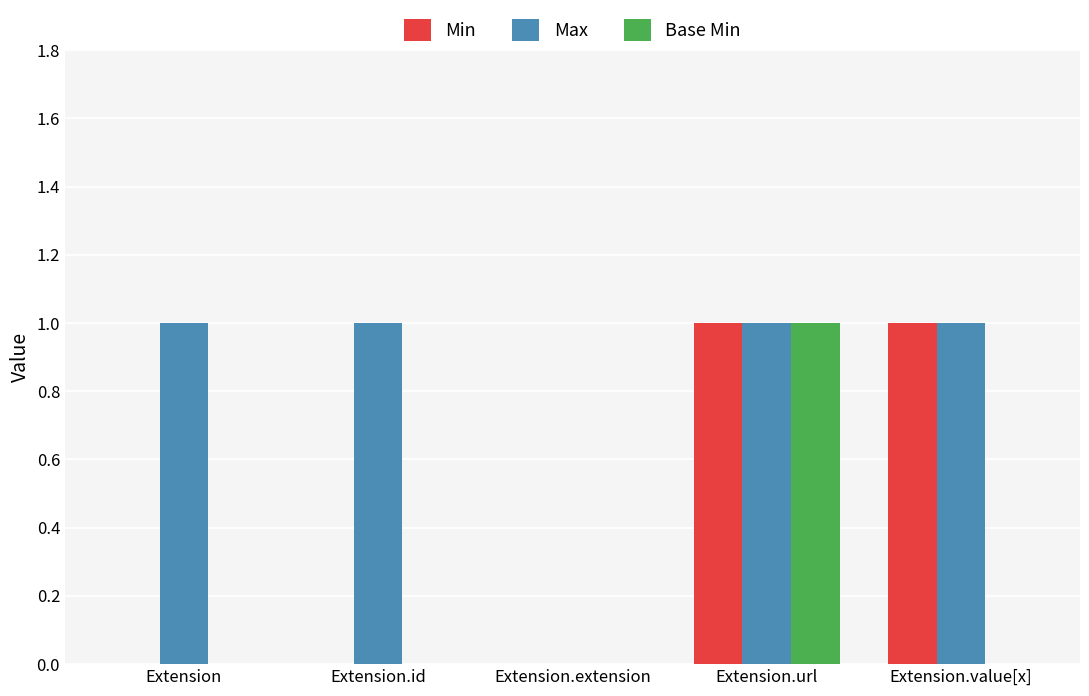

Is it true that Min equals 1 at Extension.url?

True